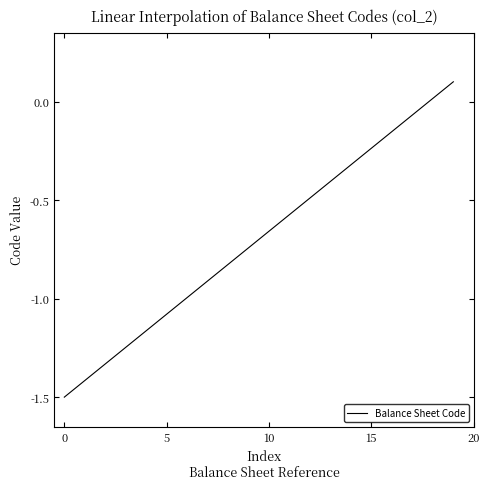

What is the smallest value displayed?

-1.5